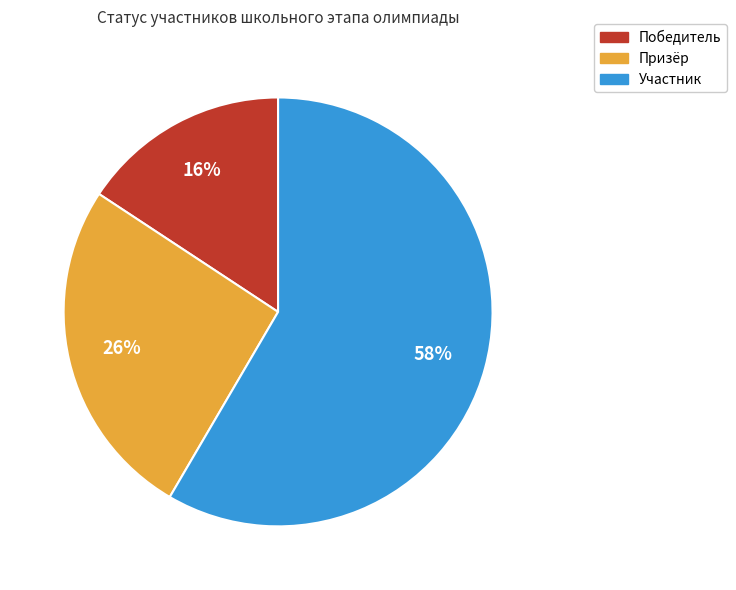

Between Участник and Победитель, which is larger?

Участник